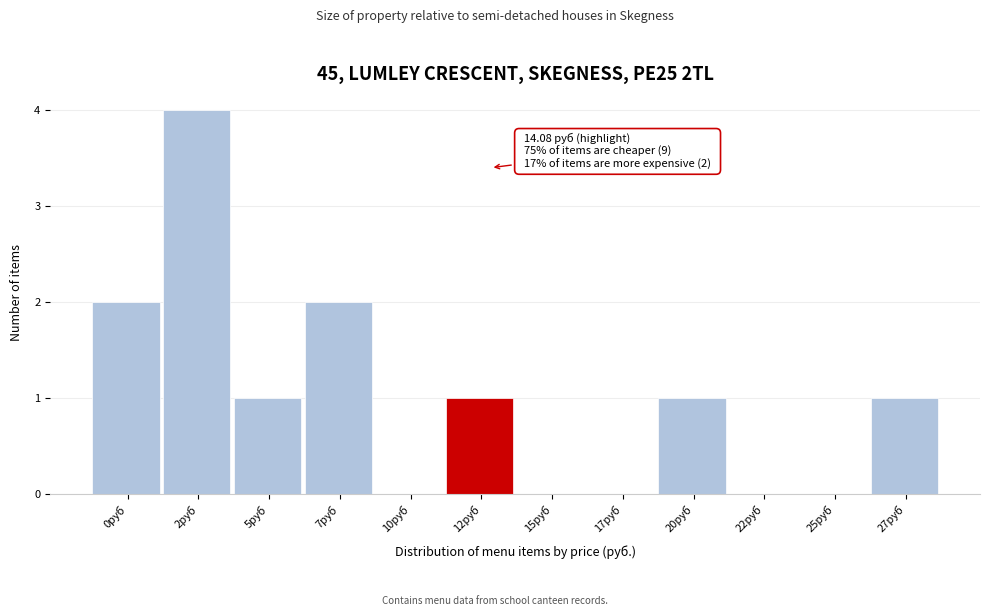

Reading left to right, transcribe all the data shown in this chart.

0руб=2	2руб=4	5руб=1	7руб=2	10руб=0	12руб=1	15руб=0	17руб=0	20руб=1	22руб=0	25руб=0	27руб=1